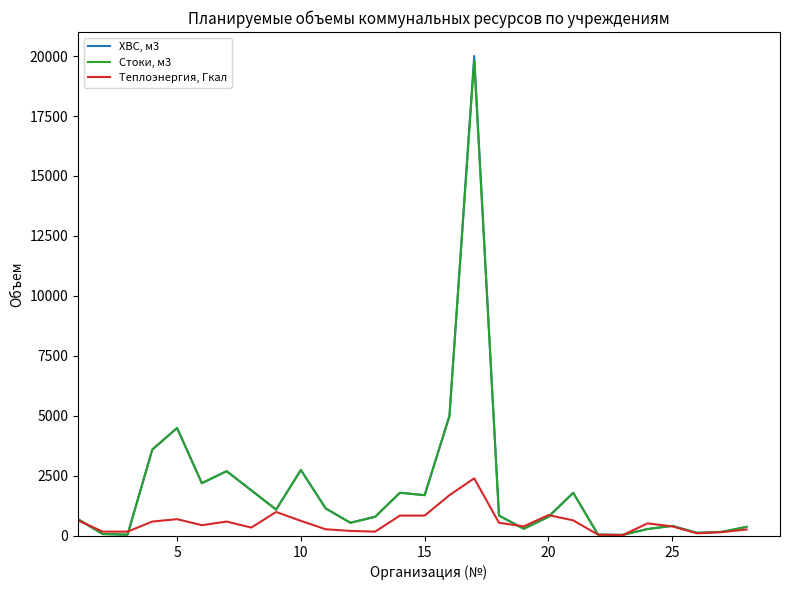

Which series has the largest range (max minus min)?

ХВС, м3